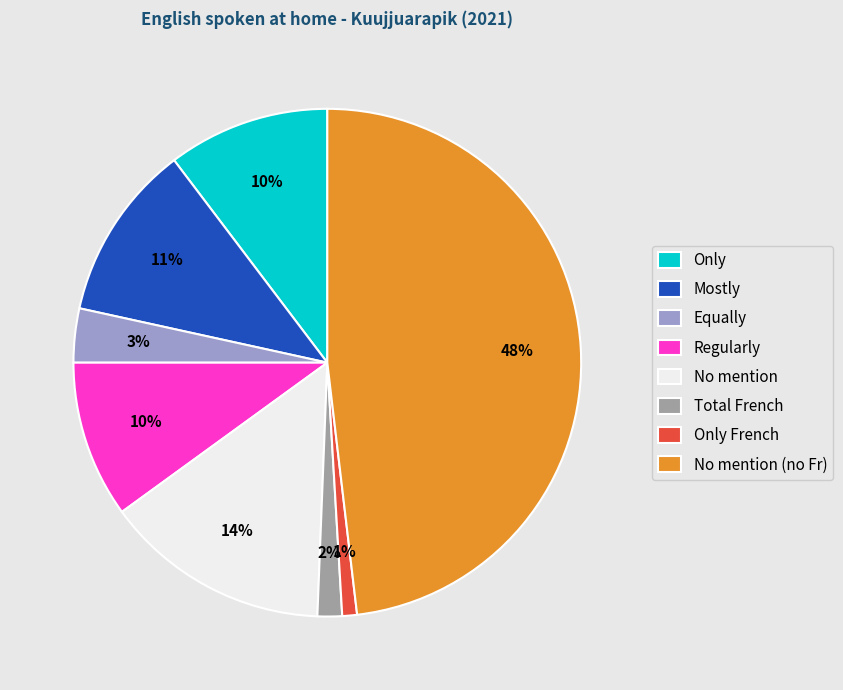

To the nearest percent, what portion does No mention (no Fr) represent?

48%